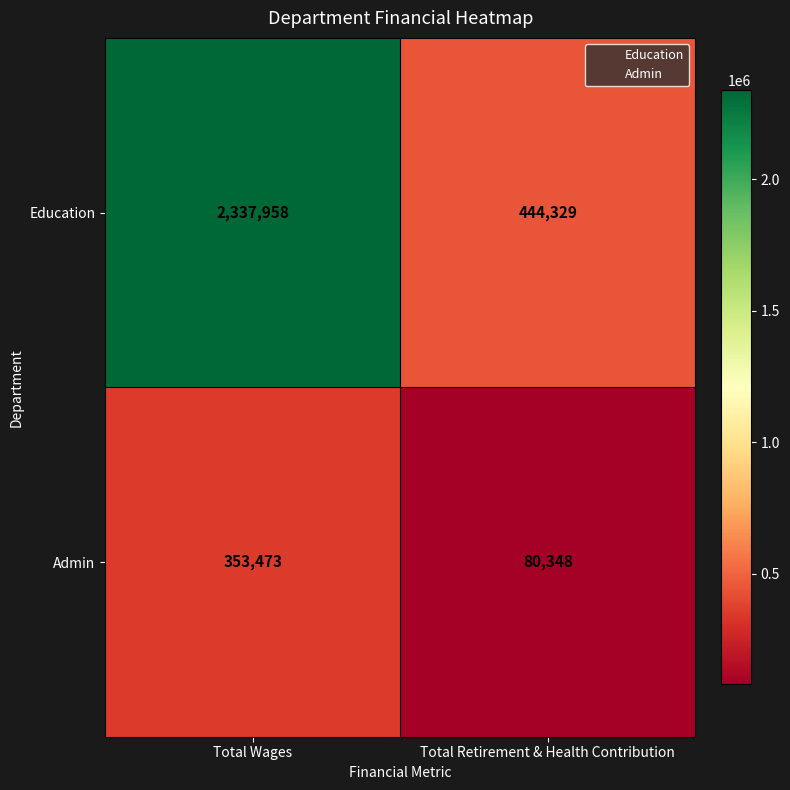

Which series has the largest total across all categories?

Education